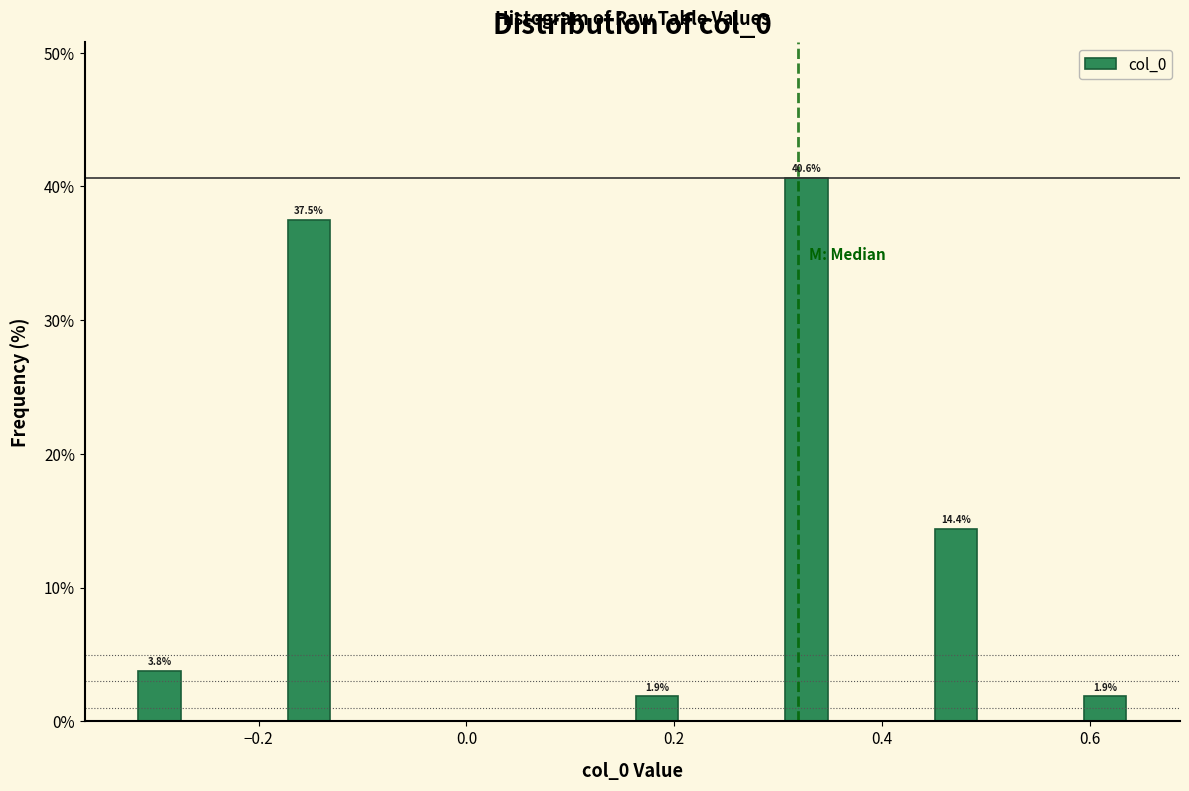

Around what value on the x-axis is the tallest bar? Give the approximate position of its centre, as read against the axis.

0.32